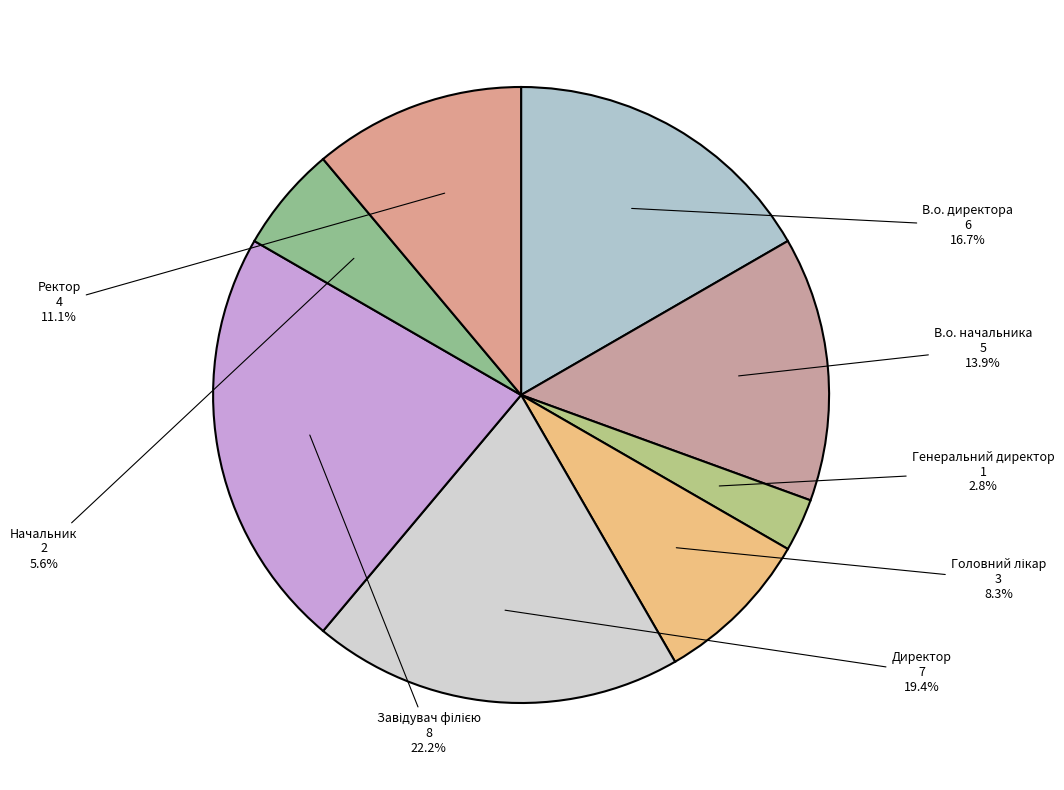

Is there any slice that represents more than half of the pie?

No